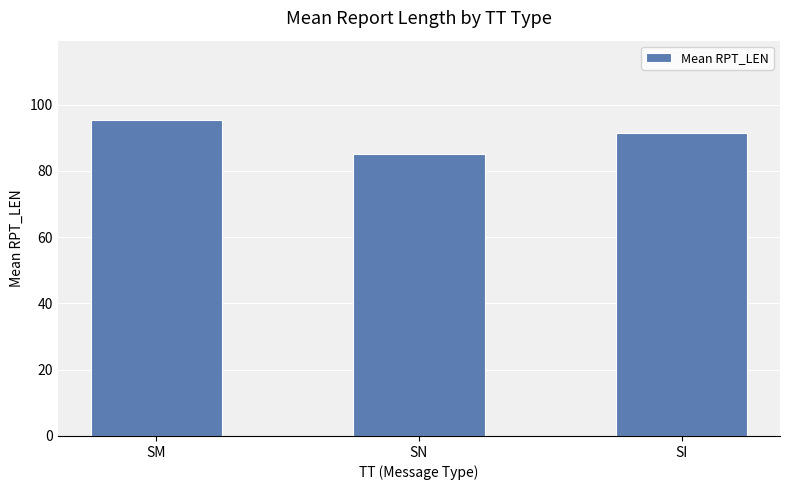

What is the difference between the maximum and minimum values?

10.5